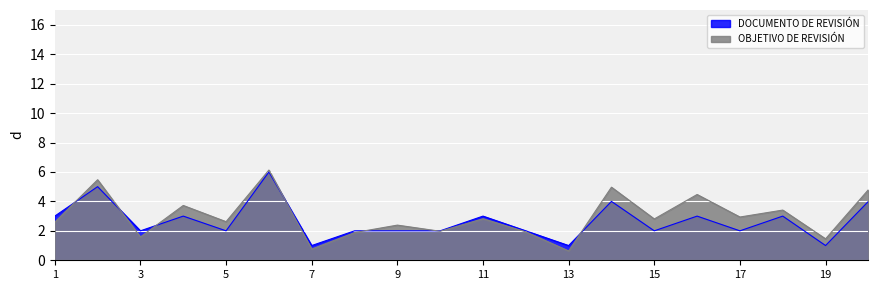

Where is the first local maximum?

2